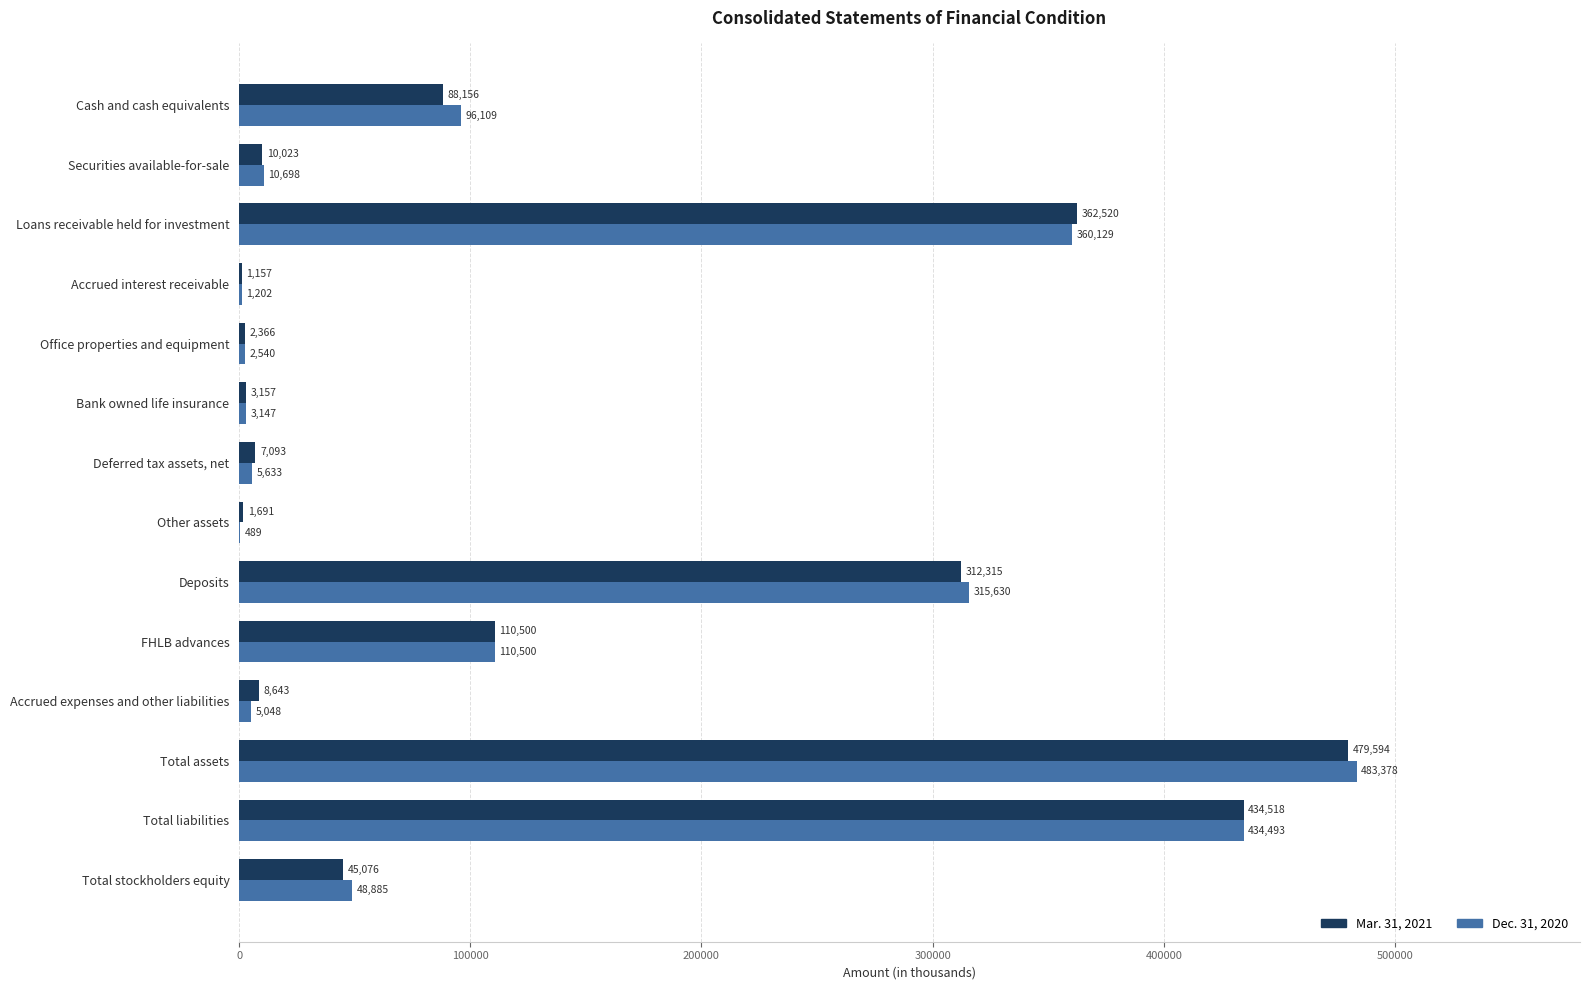

Read the Dec. 31, 2020 value at Accrued expenses and other liabilities.

5048